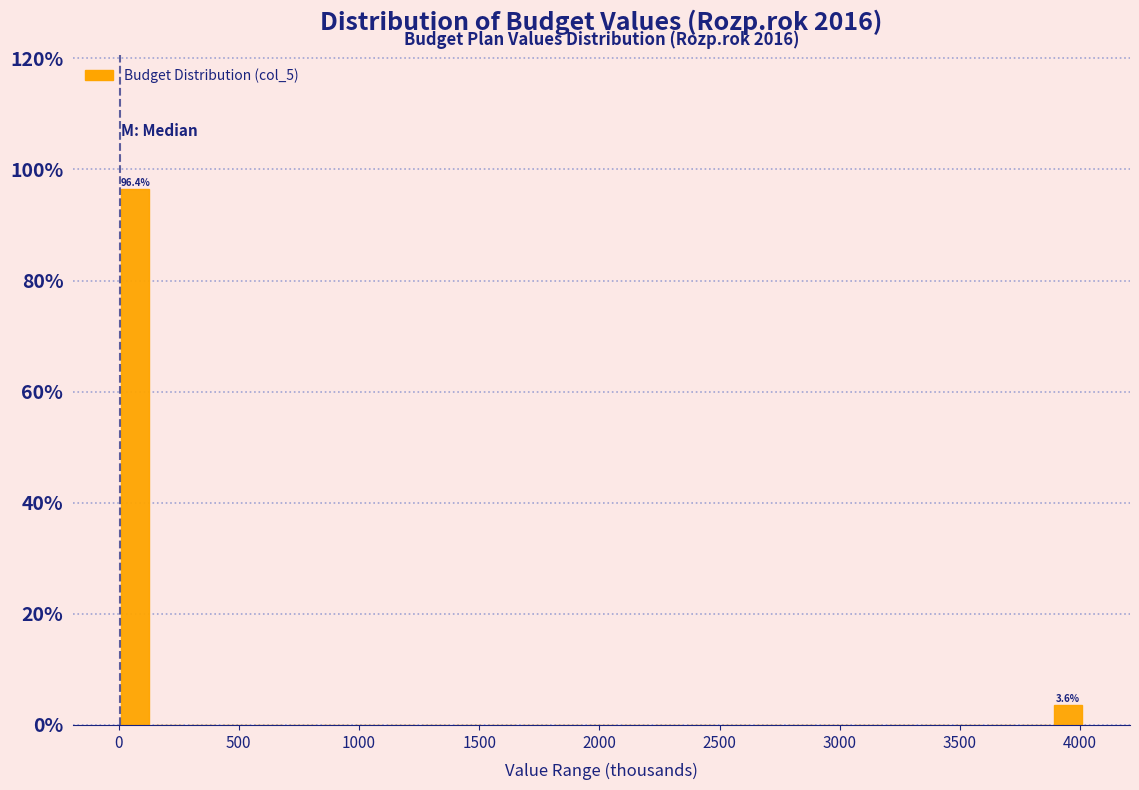

Read against the x-axis, roughly where is the centre of the tallest bar?

50